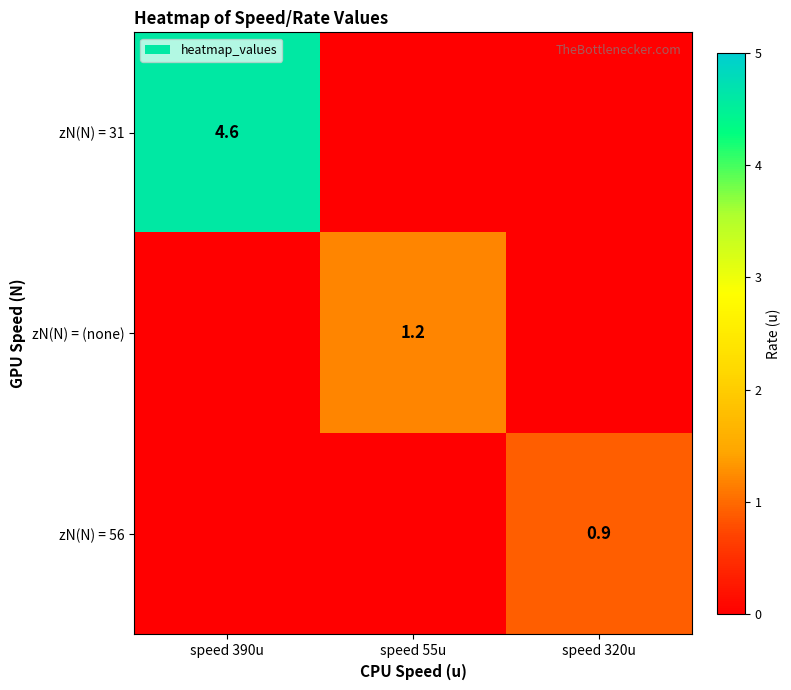

The zN(N) = 31 series shows 4.6 at speed 390u. True or false?

True